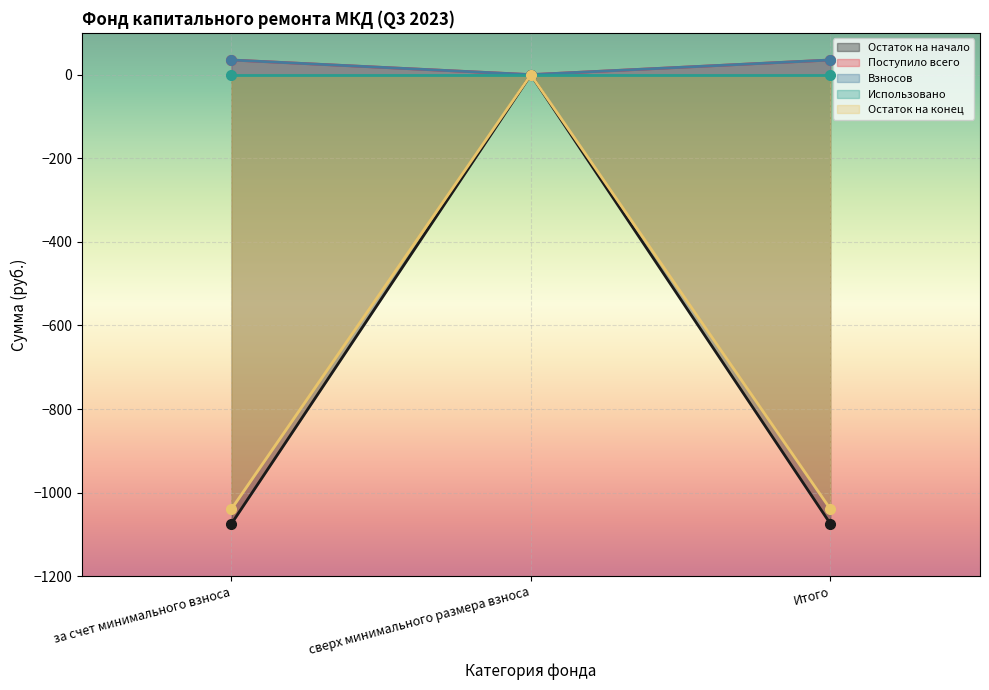

What is the difference between the highest and lowest values at Итого?

1109.2